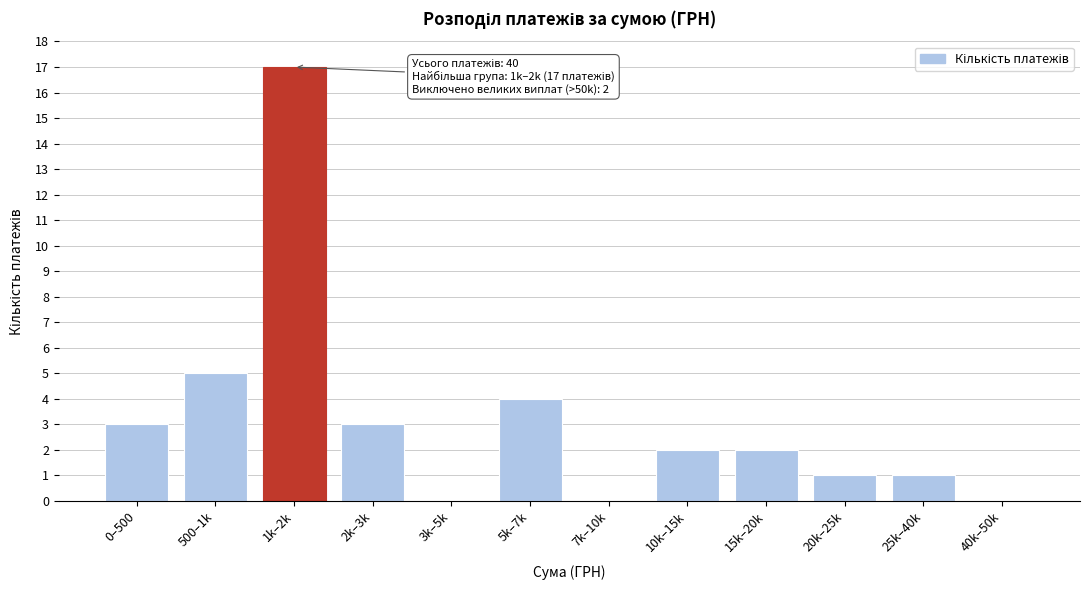

Reading left to right, list all the values displayed in this chart.

0–500=3	500–1k=5	1k–2k=17	2k–3k=3	3k–5k=0	5k–7k=4	7k–10k=0	10k–15k=2	15k–20k=2	20k–25k=1	25k–40k=1	40k–50k=0